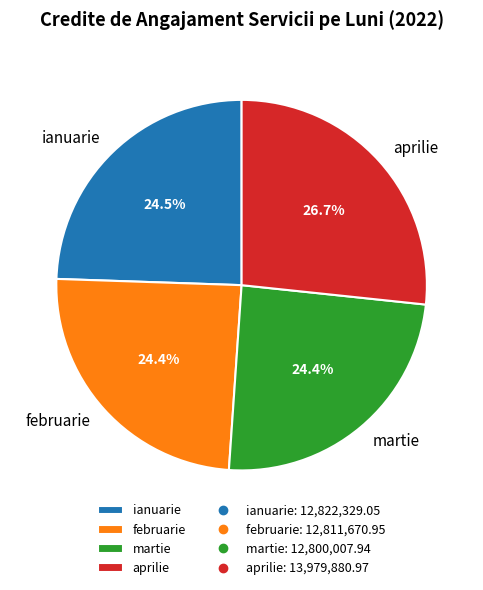

How many segments does this pie chart have?

4